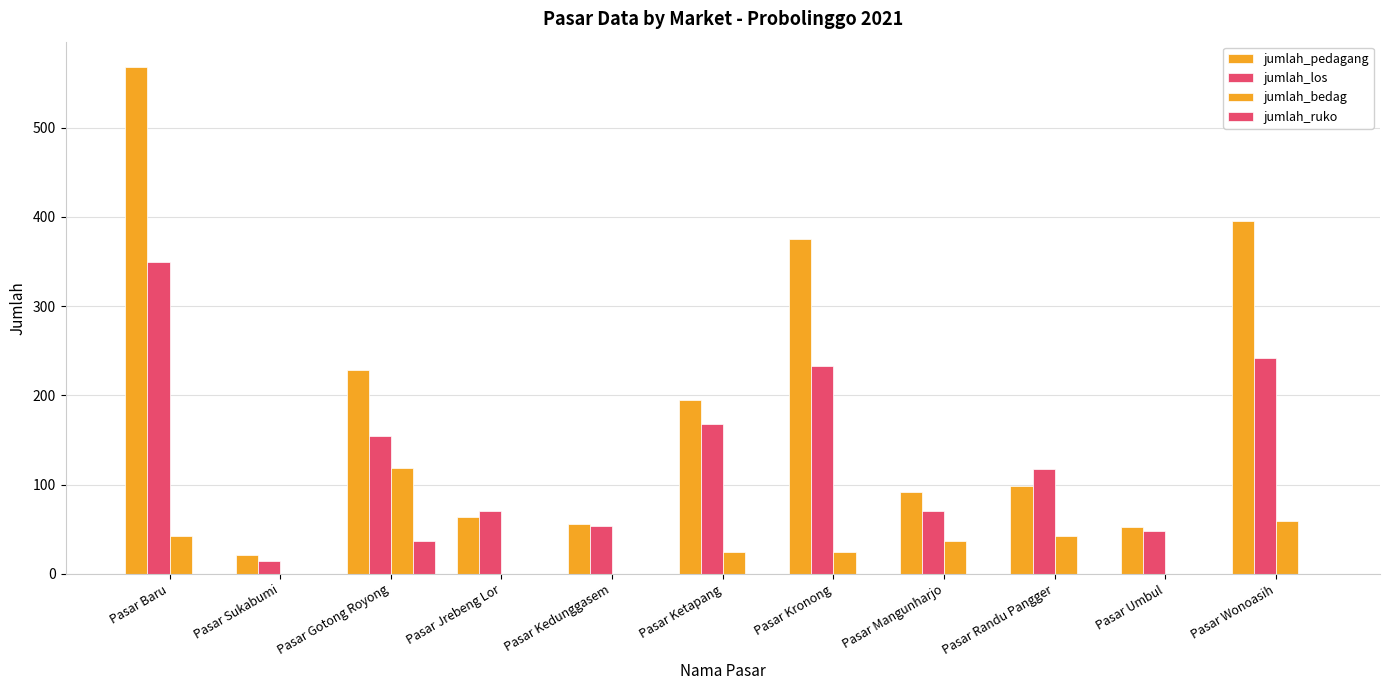

True or false: jumlah_pedagang has a value of 53 at Pasar Umbul.

True